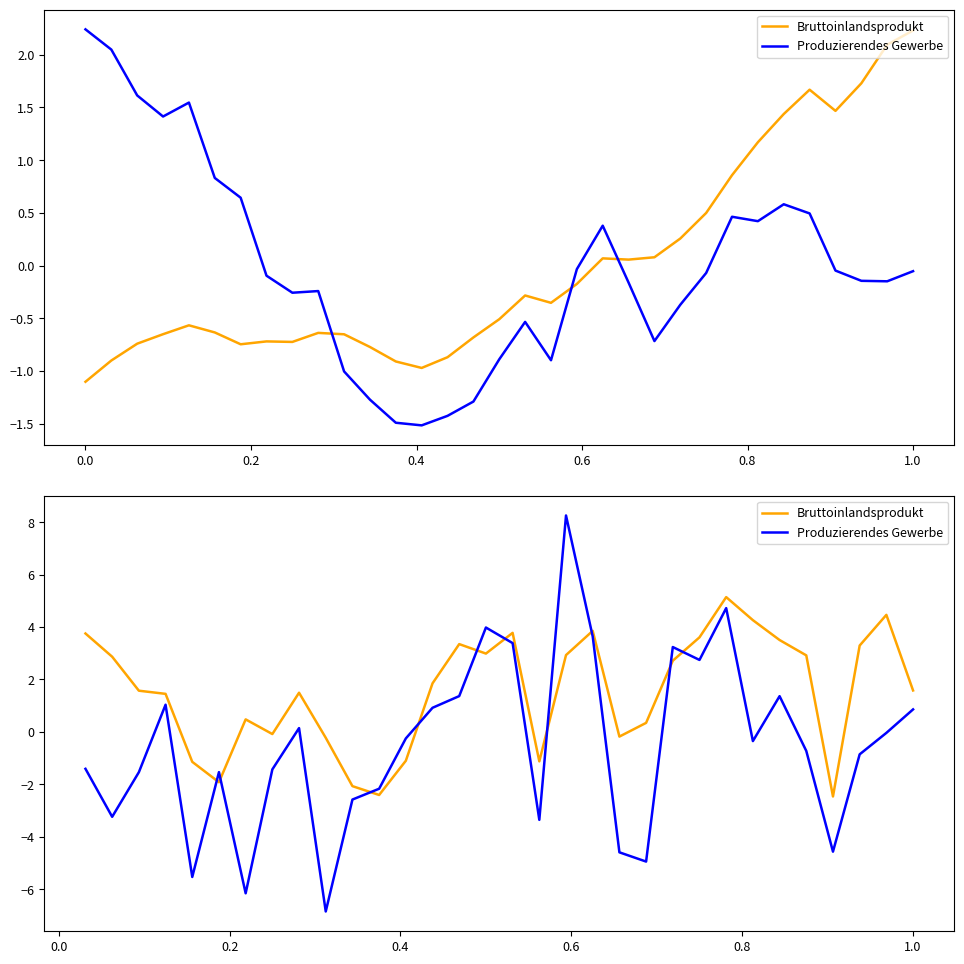

What is the sum of all Produzierendes Gewerbe values?

-16.5